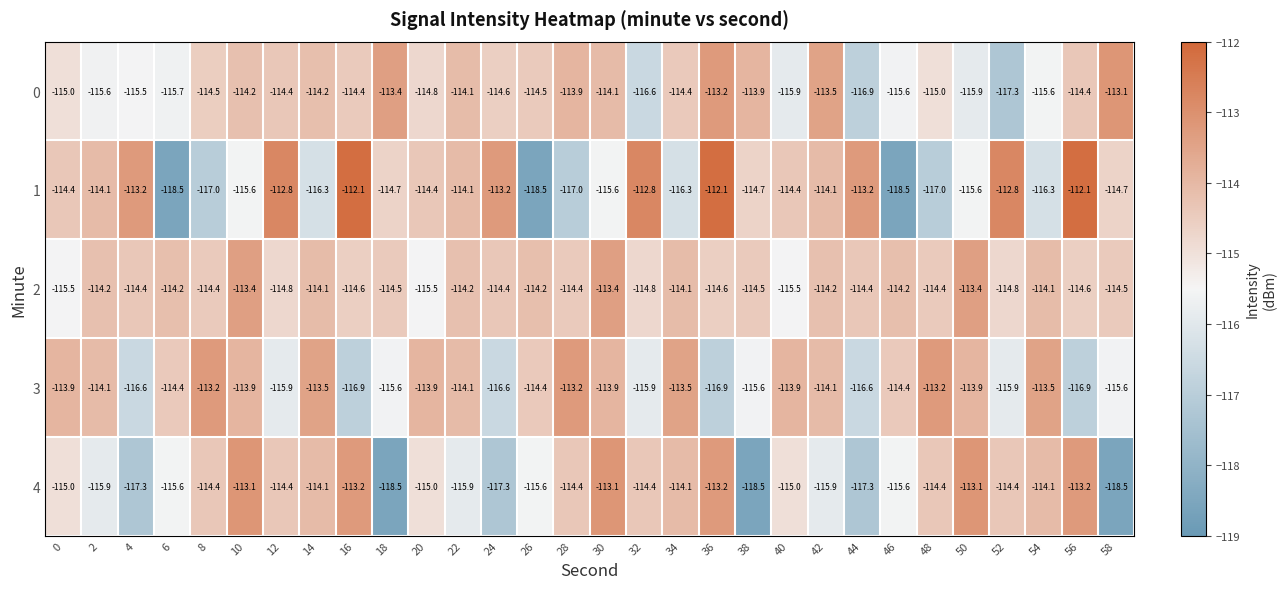

At which label does 4 first exceed -114?

10